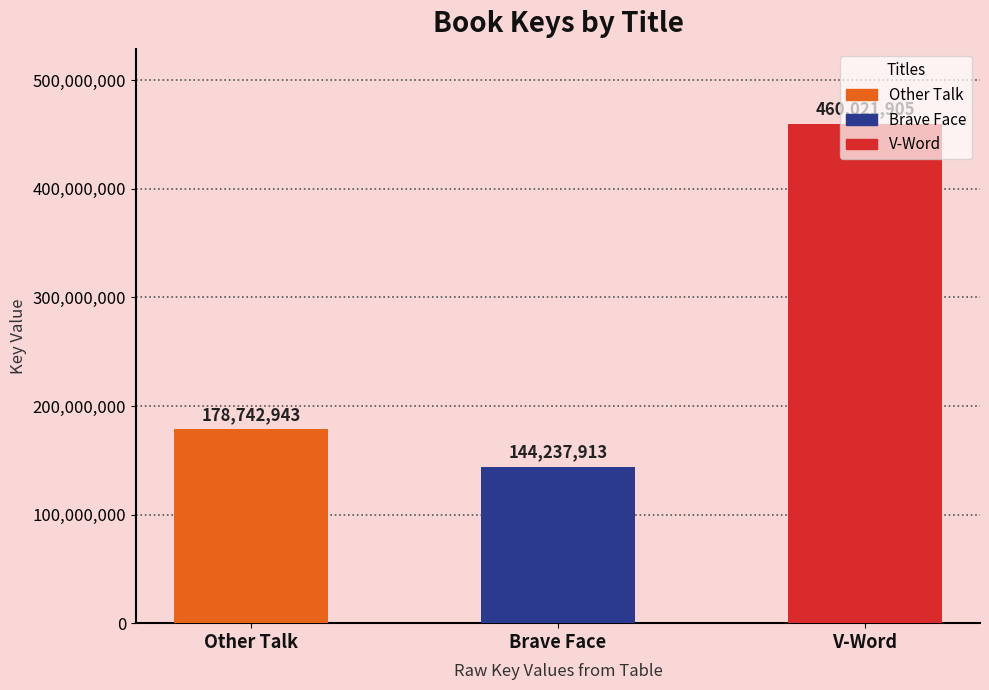

The value at Brave Face is 144237913. True or false?

True